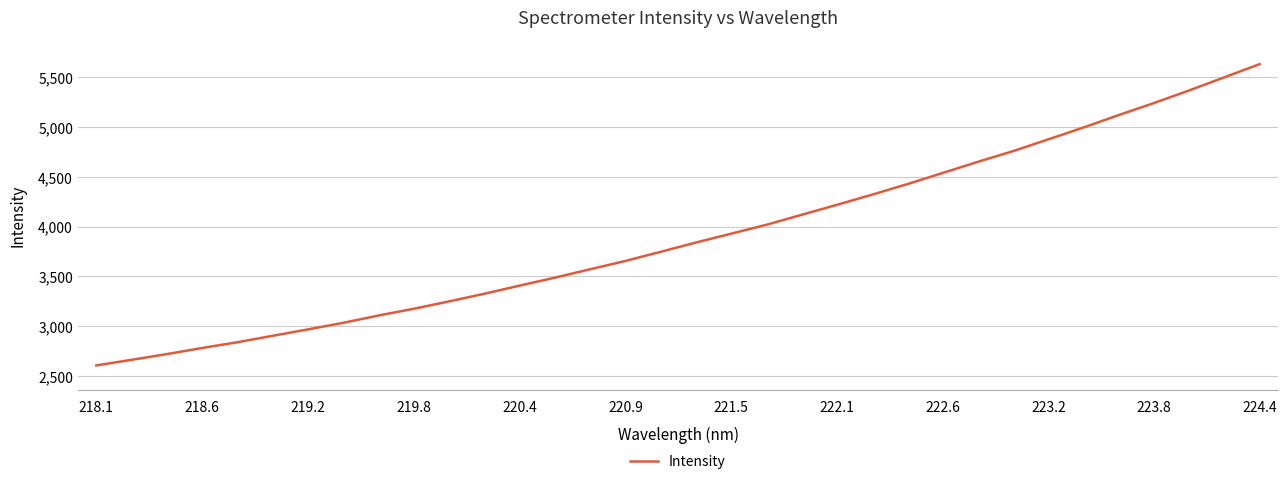

What is the greatest value displayed?

5629.5